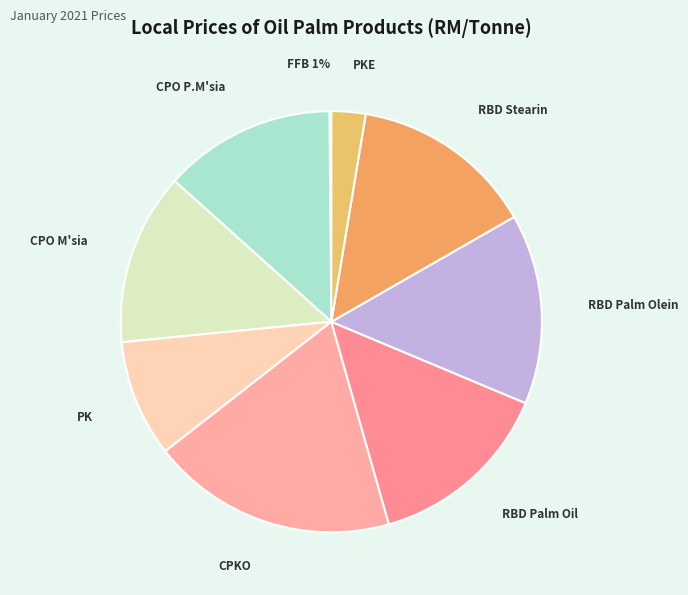

The CPKO (Lcl Deld) slice represents 13% of the pie. True or false?

False